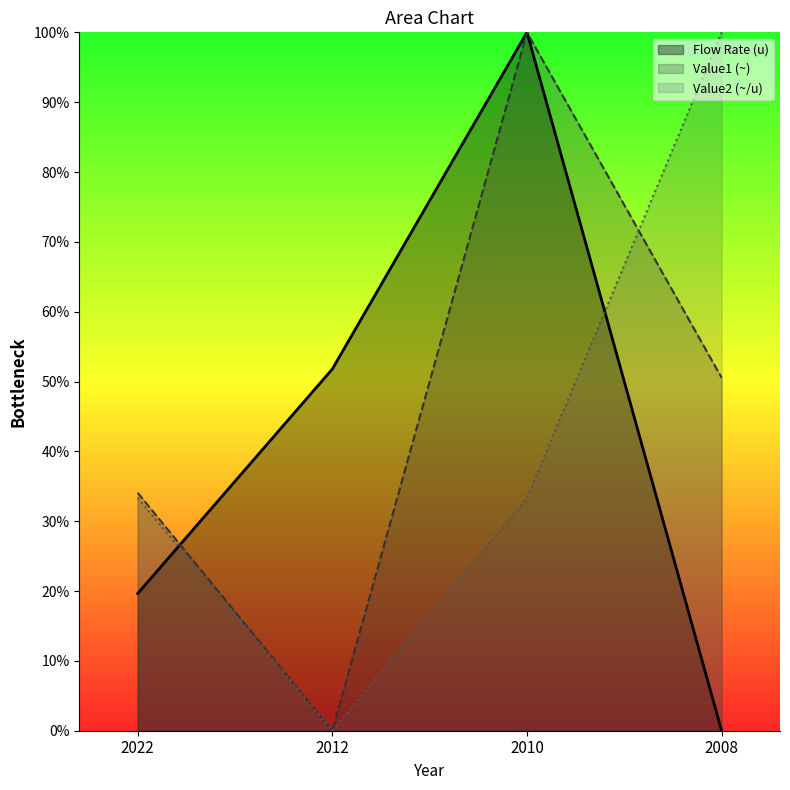

Reading left to right, what are all the values shown in this chart?

Flow Rate (u): 19.6	51.8	100.0	0.0
Value1 (~): 34.1	0.0	100.0	50.5
Value2 (~/u): 33.3	0.0	33.3	100.0